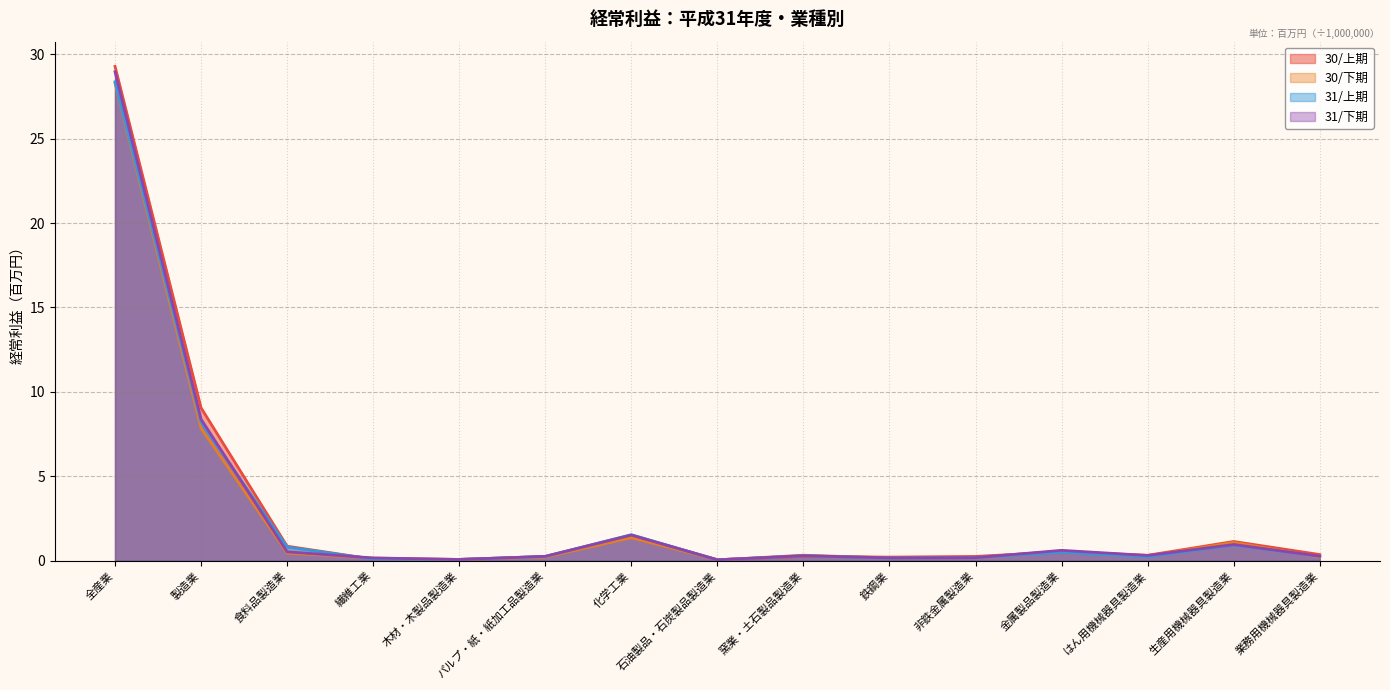

Between 金属製品製造業 and 木材・木製品製造業, which is larger?

金属製品製造業